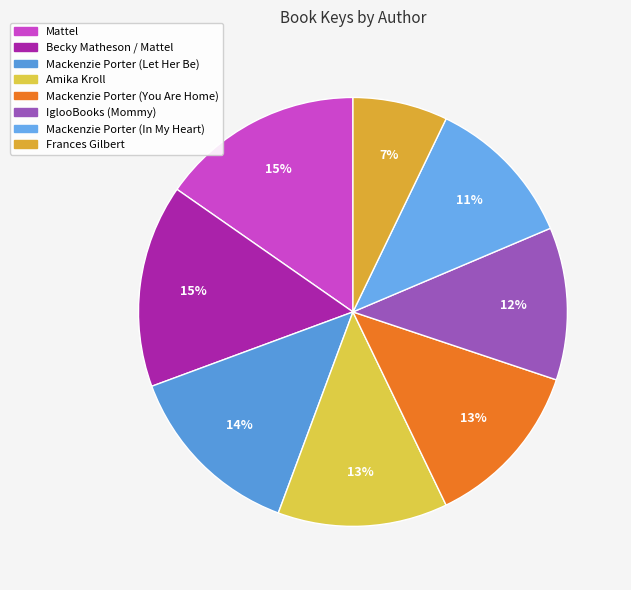

Between Frances Gilbert and Amika Kroll, which is larger?

Amika Kroll